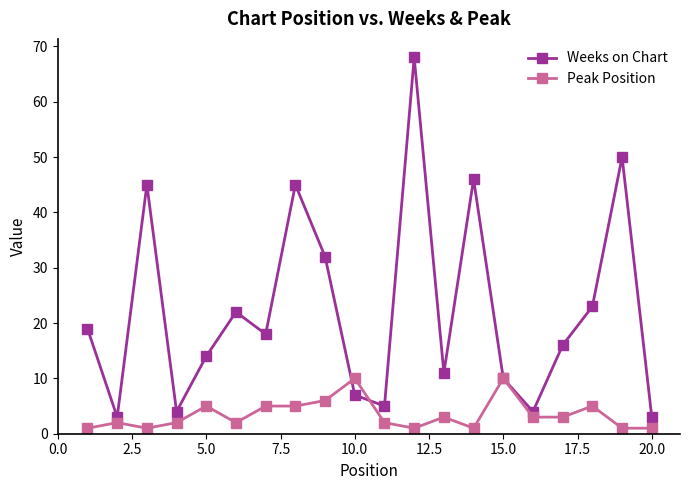

List the series in order of their overall mean, lowest first.

Peak Position, Weeks on Chart